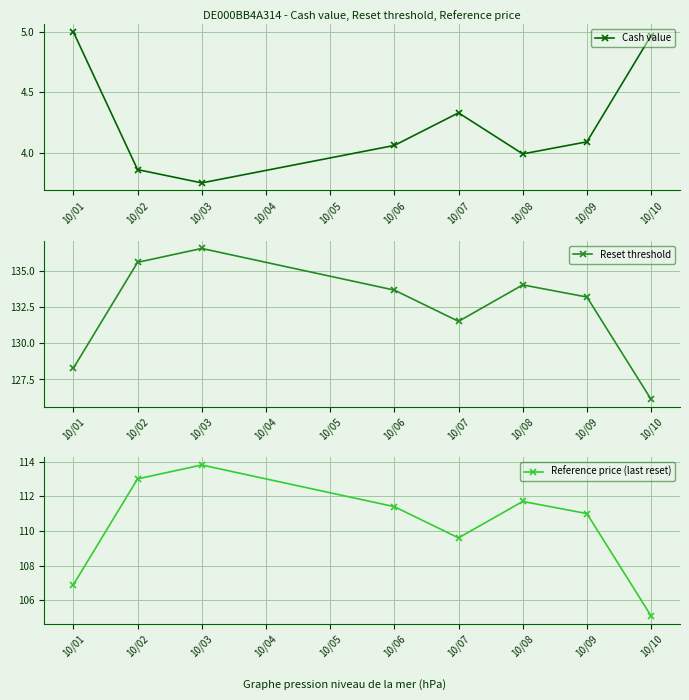

What is the difference between the maximum and minimum values in the Reset threshold series?

10.4